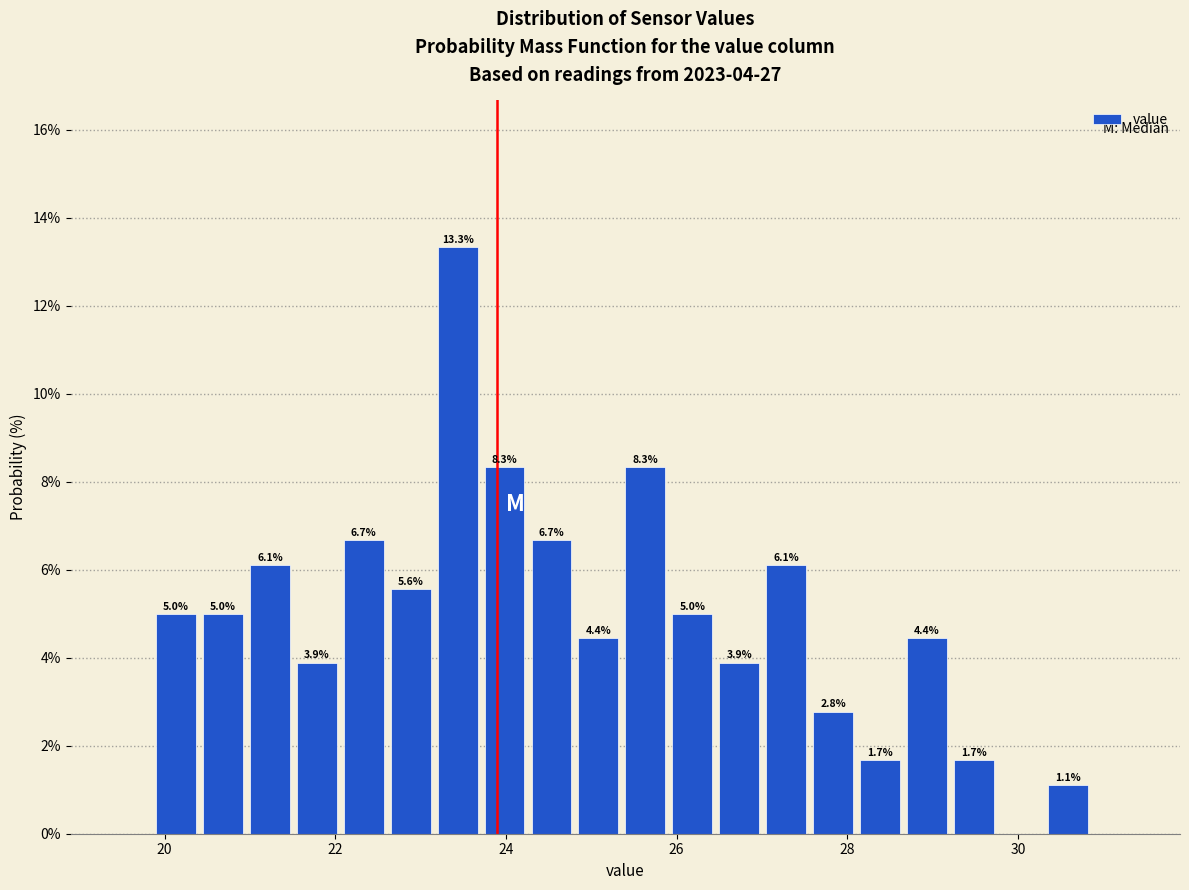

Around what value on the x-axis is the tallest bar? Give the approximate position of its centre, as read against the axis.

23.4